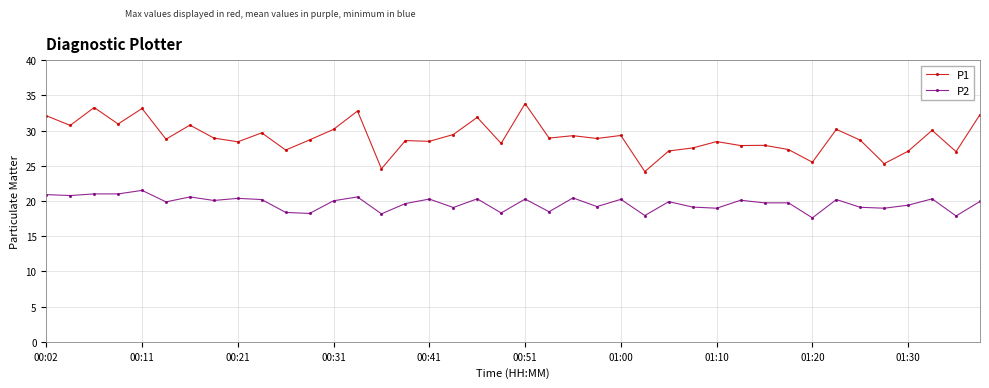

What is the value of the P1 point at the 23rd from the left?

29.3